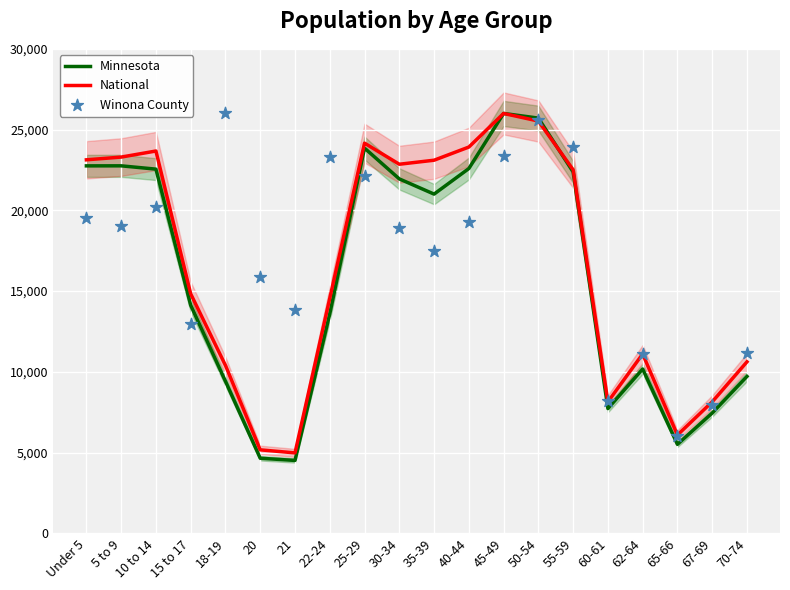

Which series reaches the maximum Y coordinate?

Minnesota